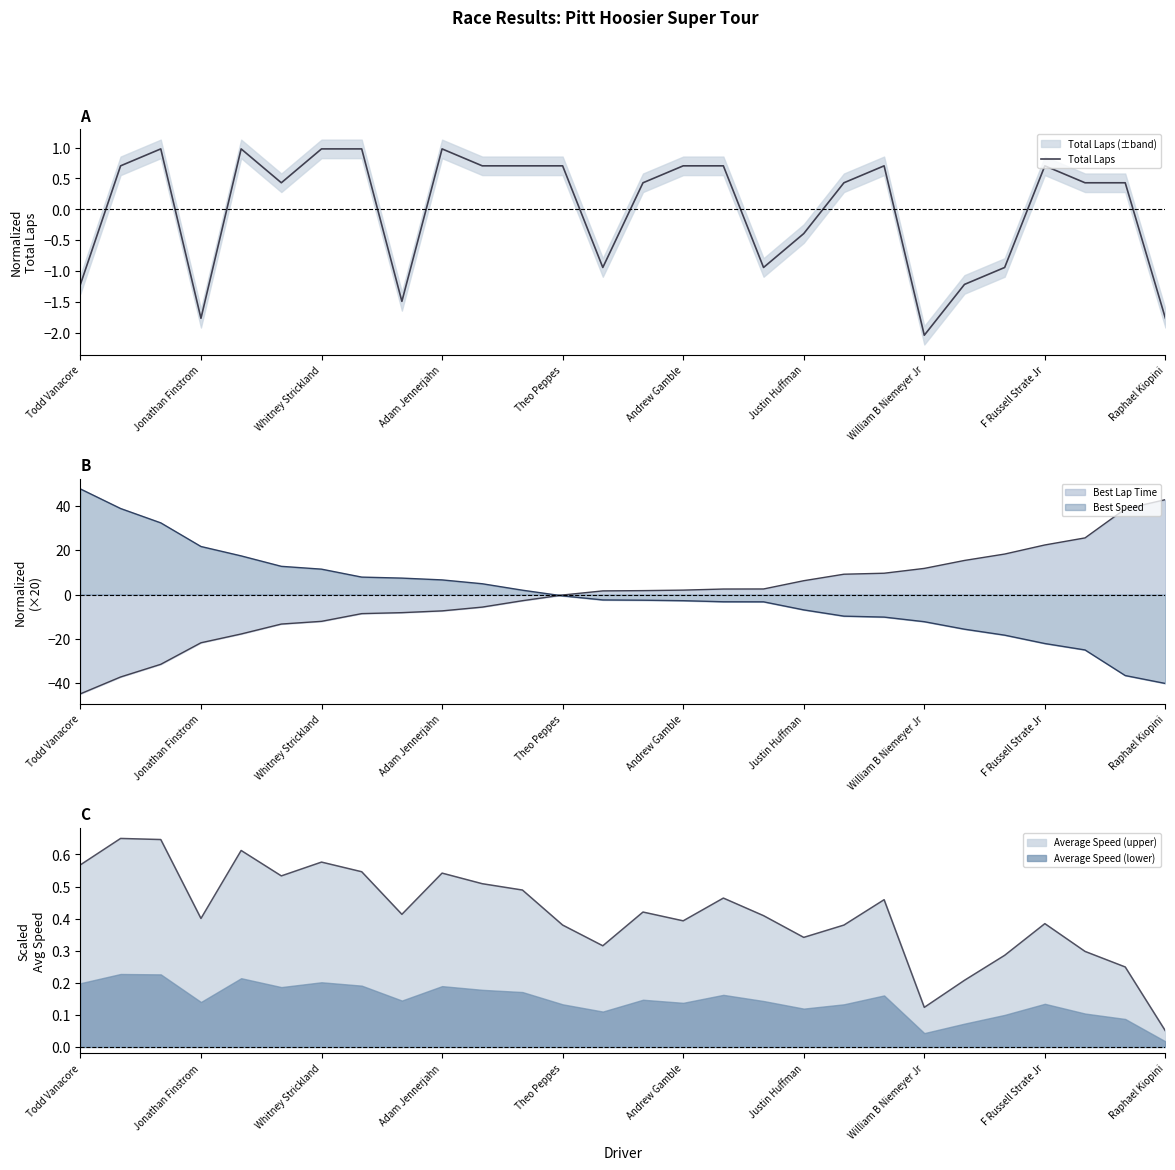

What value does the Best Lap Time series have at Jonathan Finstrom?

-21.8